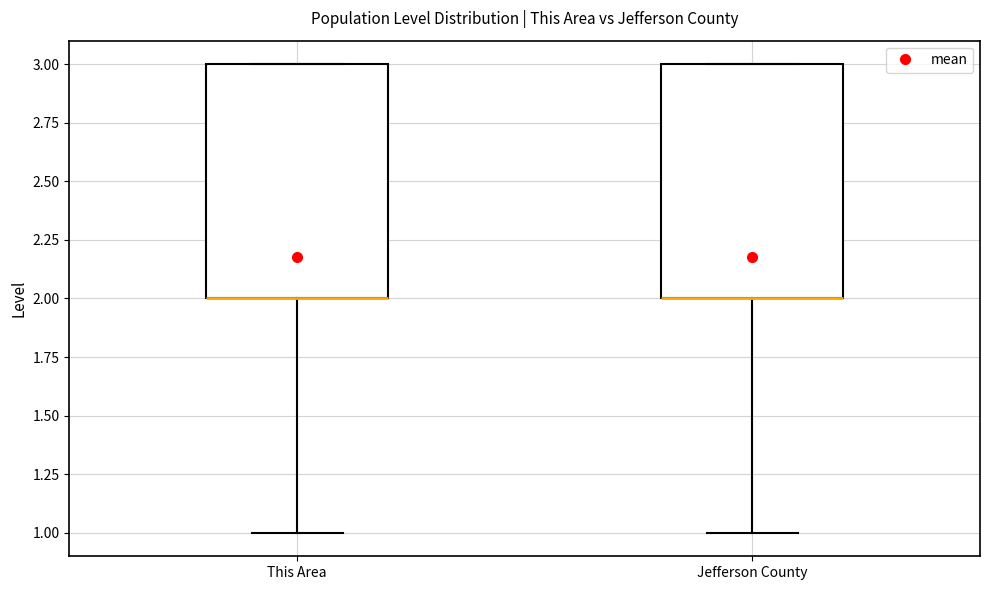

Where is the lower edge of the box for This Area on the y-axis? The values are not printed on the chart, so give them approximately, as read against the axis.

2